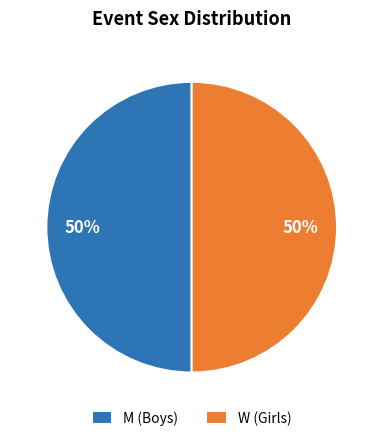

To the nearest percent, what is the average slice percentage?

50%